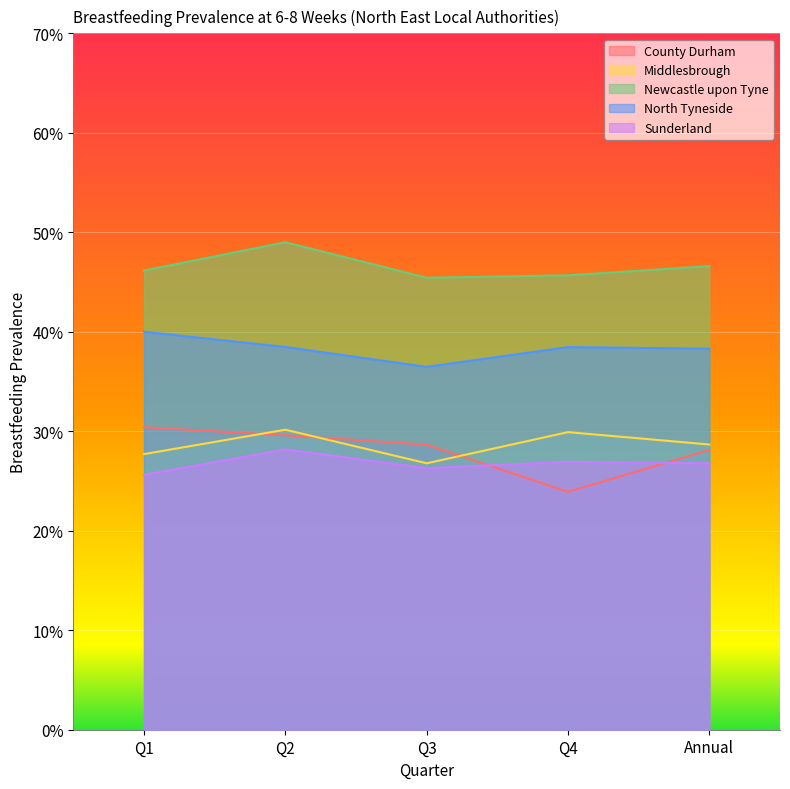

What is the difference between the maximum and minimum values in the County Durham series?

0.1